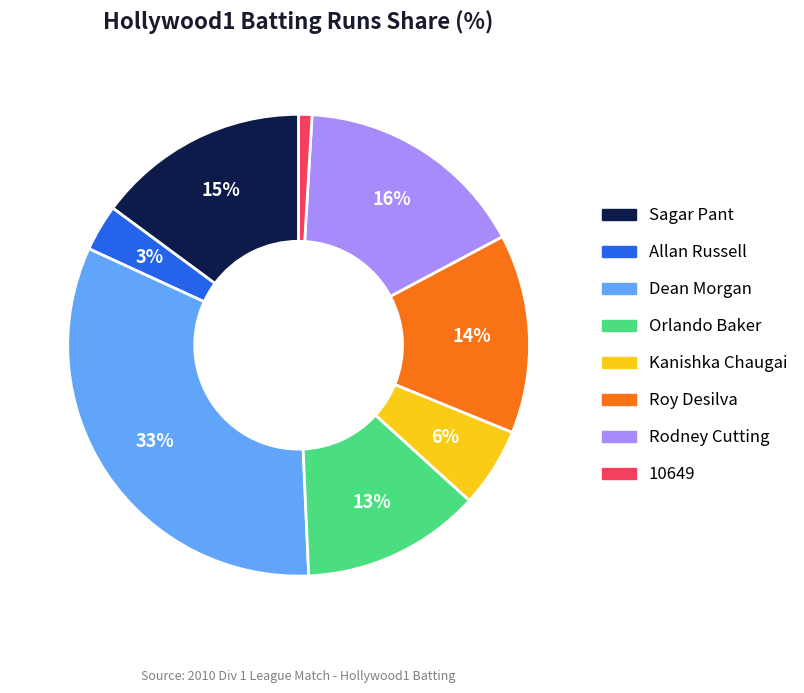

Rank the categories by value from lowest to highest.

10649, Allan Russell, Kanishka Chaugai, Orlando Baker, Roy Desilva, Sagar Pant, Rodney Cutting, Dean Morgan